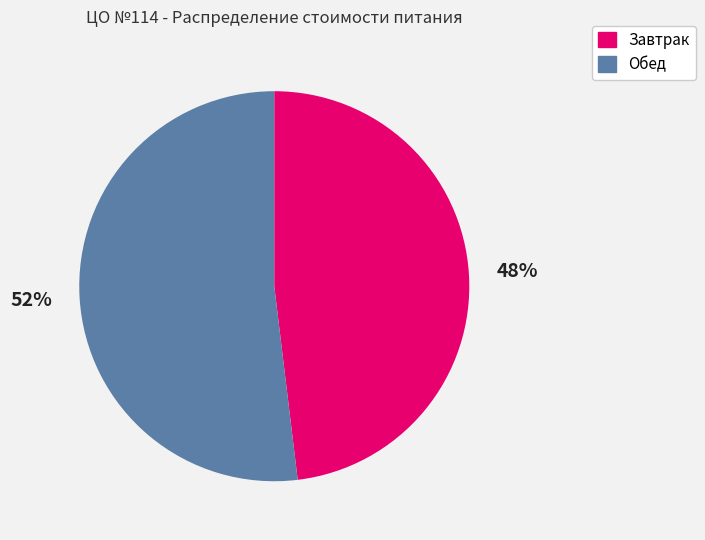

How many segments does this pie chart have?

2